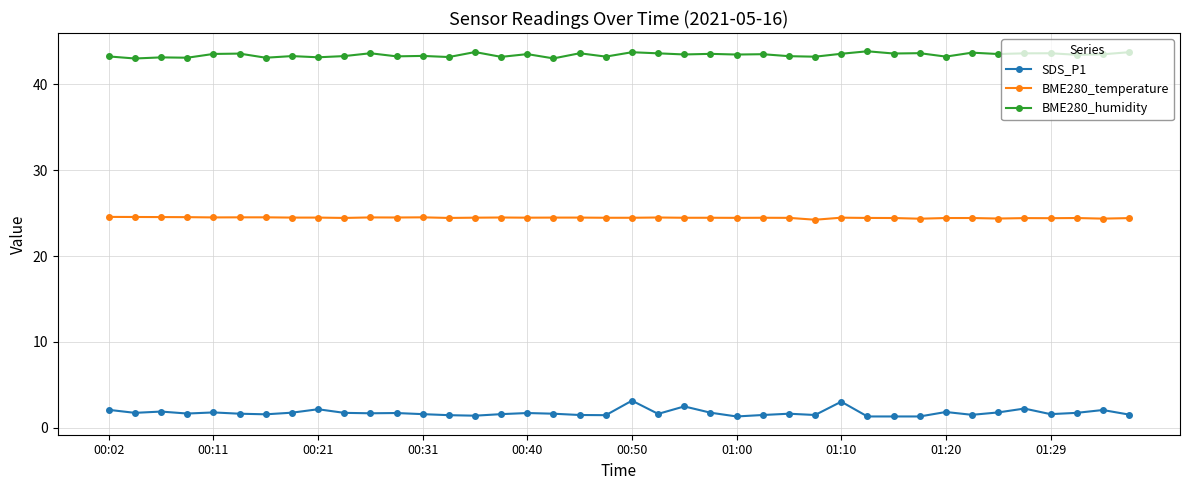

True or false: BME280_temperature and BME280_humidity cross at least once.

False